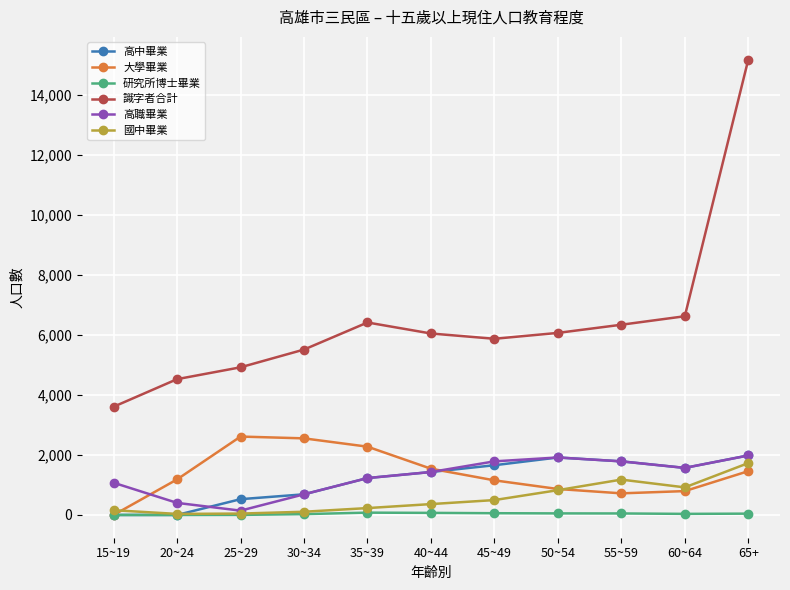

The value of 高職畢業 at 50~54 is 3333. True or false?

False